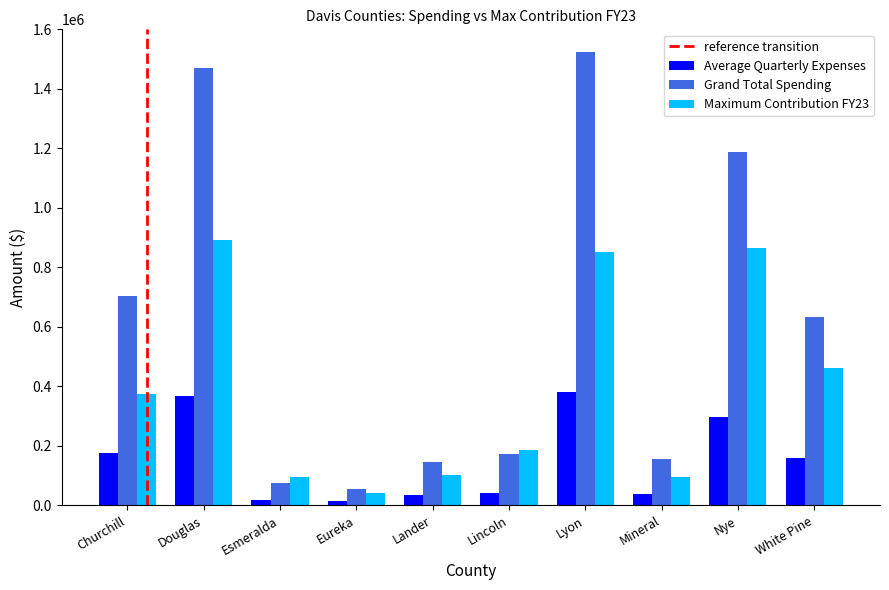

List the series in order of their overall mean, highest first.

Grand Total Spending, Maximum Contribution FY23, Average Quarterly Expenses